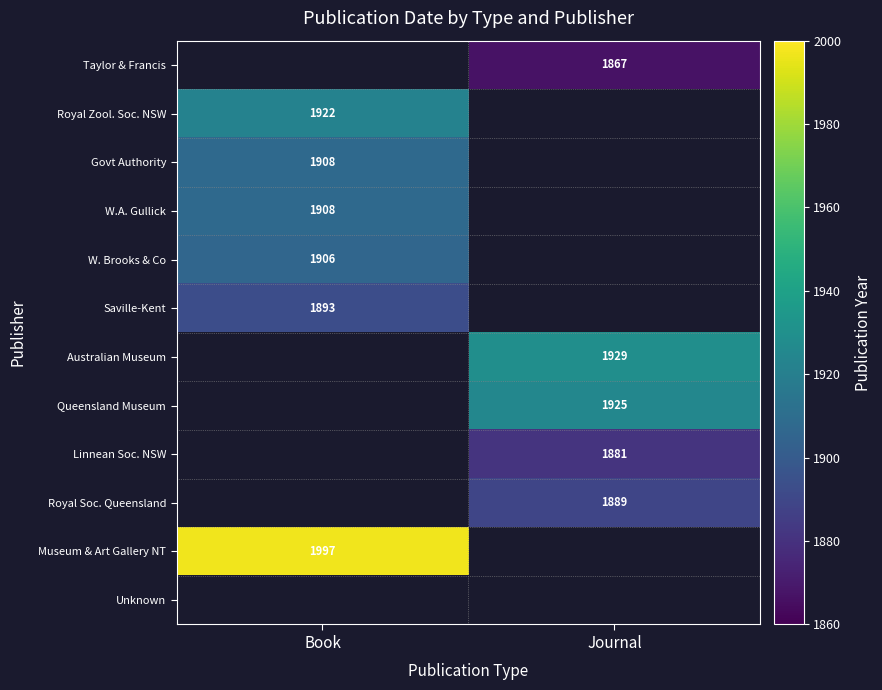

Is the value of Taylor & Francis at Journal greater than the value of Saville-Kent at Book?

No